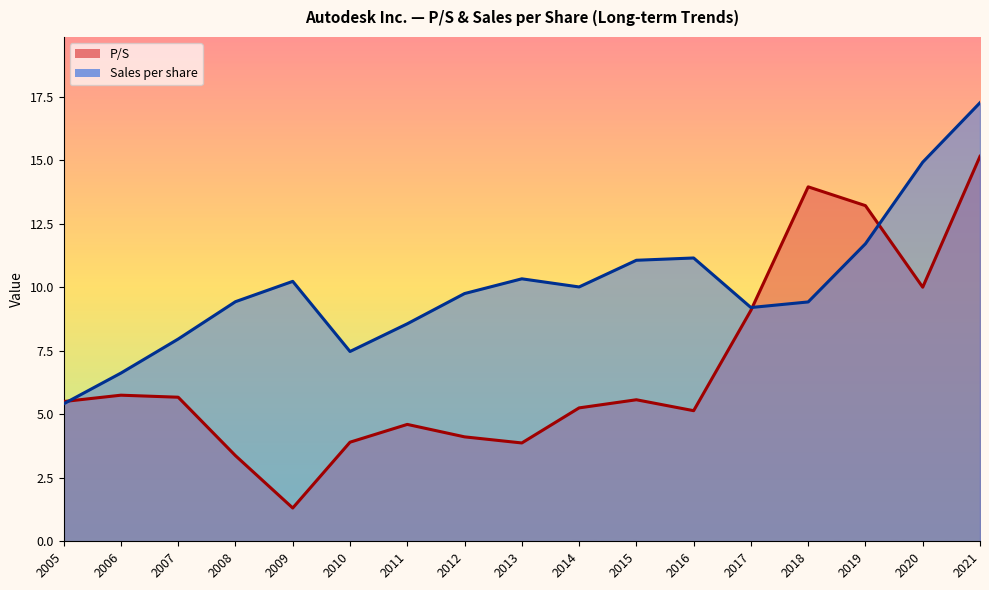

What is the approximate value of Sales per share at 2012?

9.8